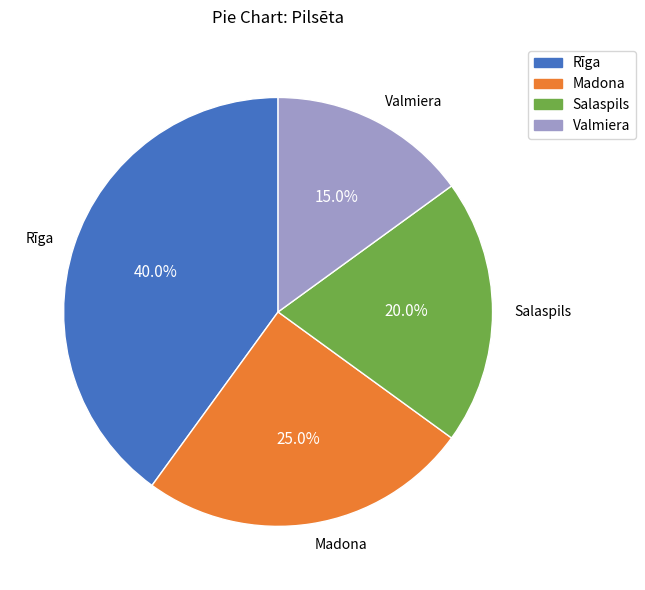

Rank the categories by value from lowest to highest.

Valmiera, Salaspils, Madona, Rīga